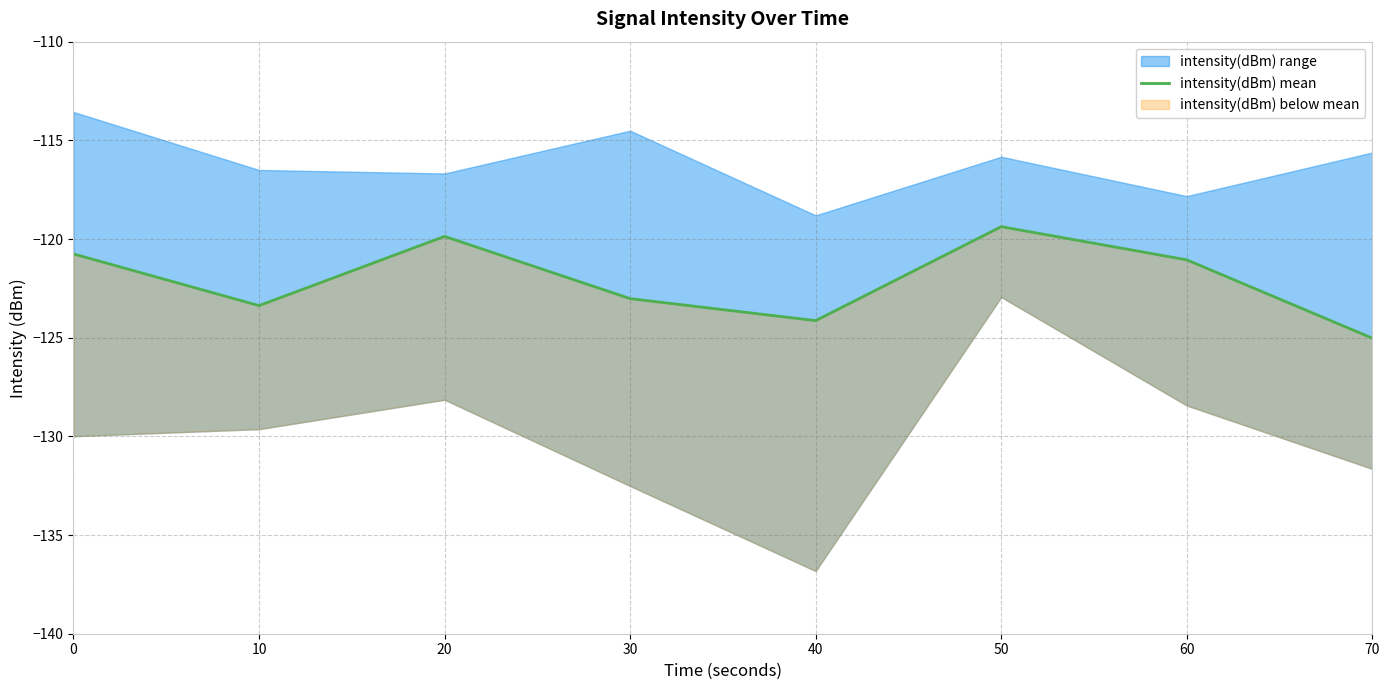

What is the value of the 2nd point from the left?

-123.4